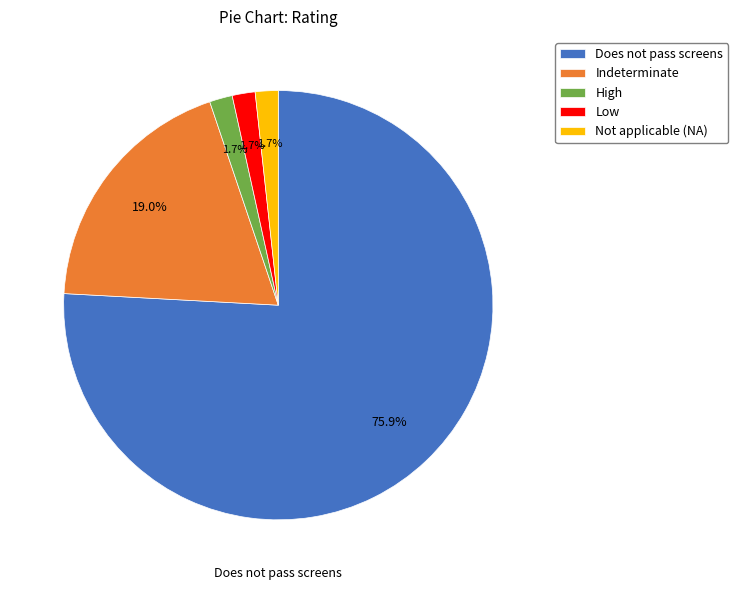

The High slice represents 2% of the pie. True or false?

True